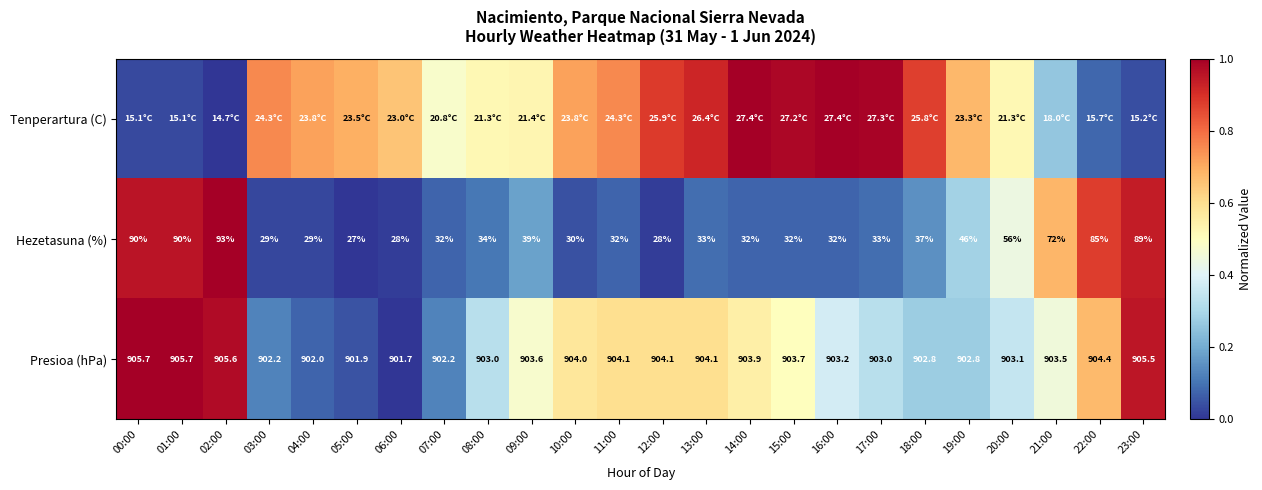

Rank the series at 18:00 from lowest to highest value.

Hezetasuna (%), Presioa (hPa), Tenperartura (C)